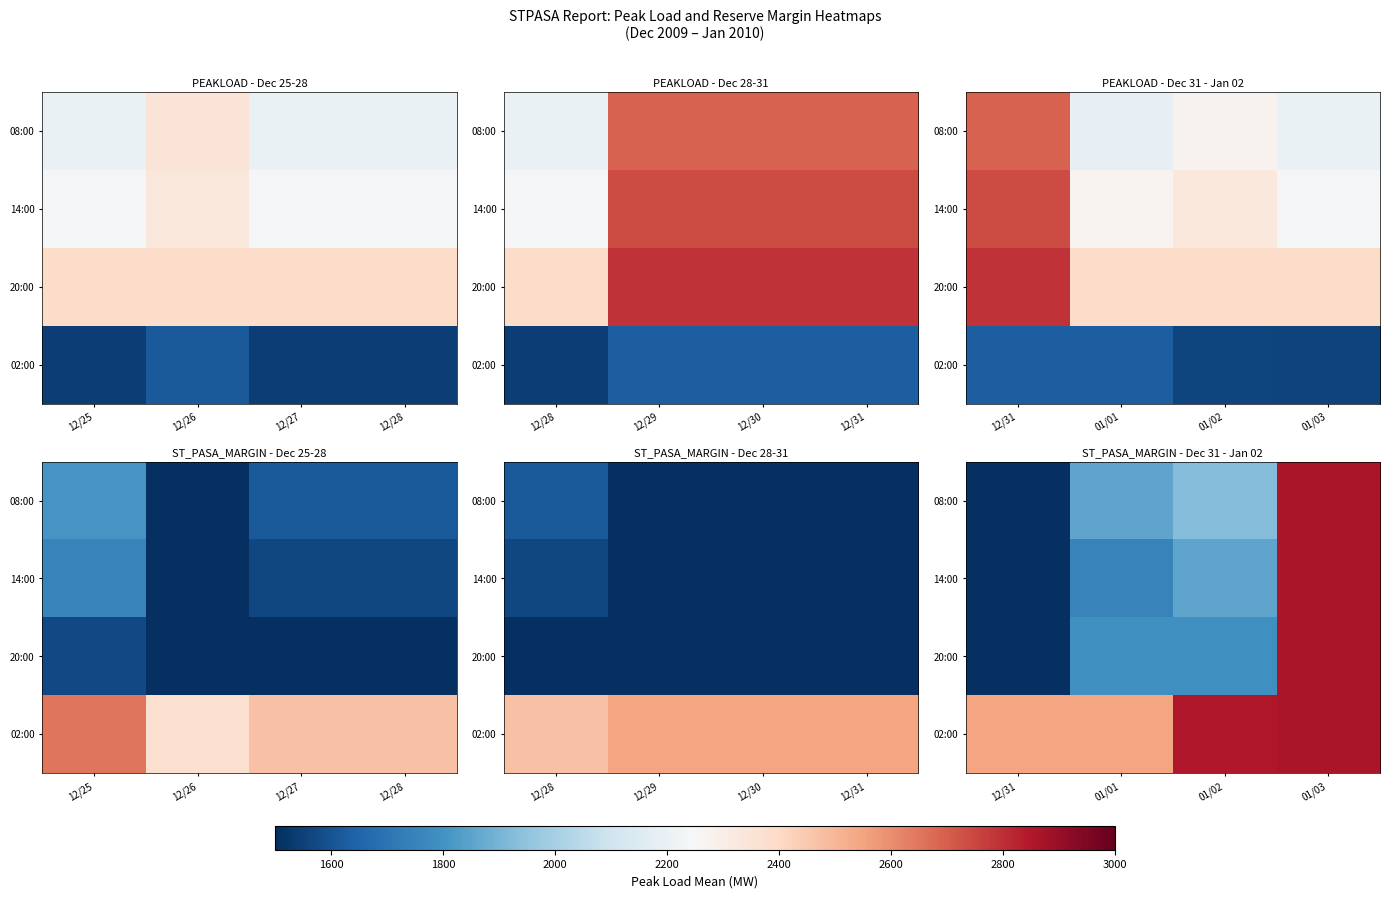

True or false: 20:00 has a value of 1218 at 01/02.

False